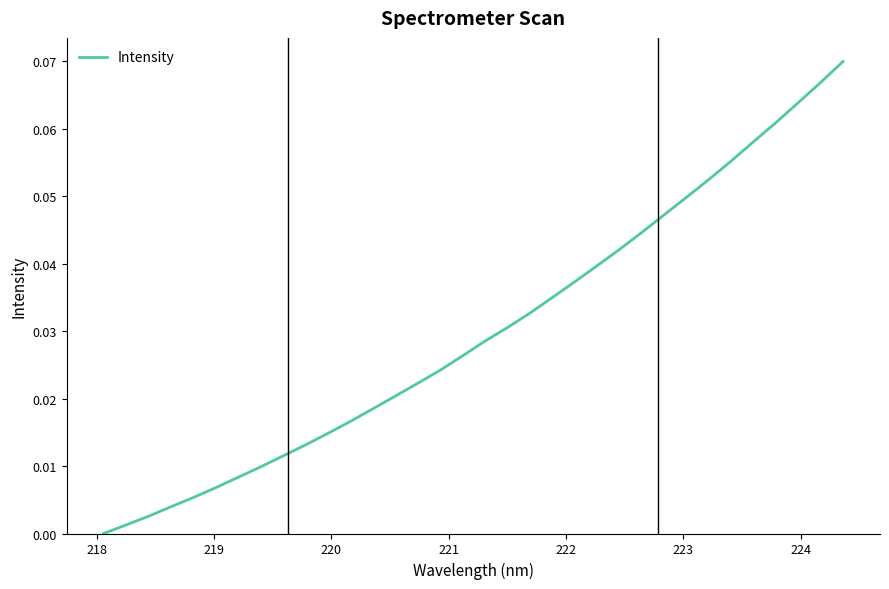

Reading left to right, what are all the values shown in this chart?

0.0	0.0	0.0	0.0	0.0	0.0	0.0	0.0	0.0	0.0	0.0	0.0	0.0	0.0	0.0	0.0	0.0	0.0	0.0	0.0	0.0	0.0	0.0	0.0	0.0	0.0	0.0	0.1	0.1	0.1	0.1	0.1	0.1	0.1